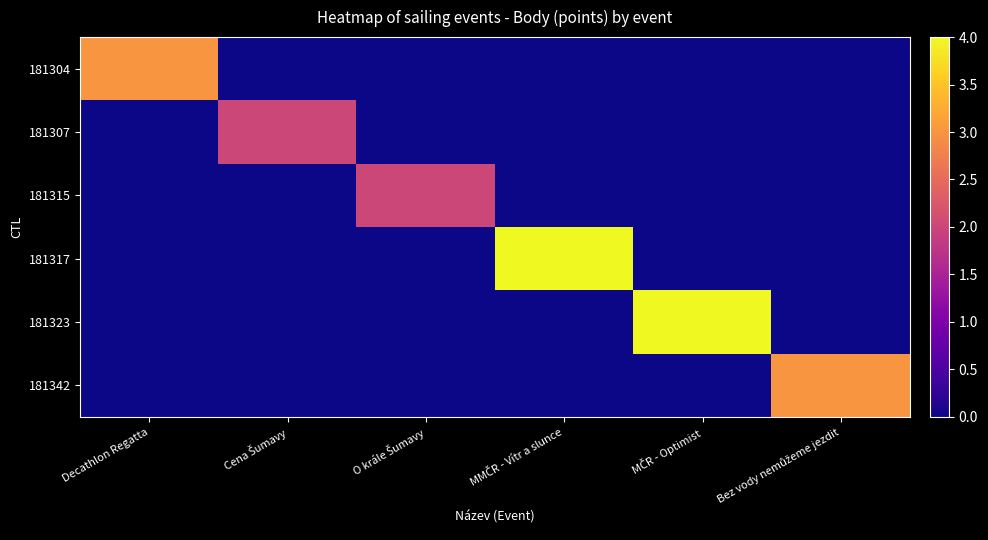

At which category is the sum across all series the highest?

MMČR - Vítr a slunce